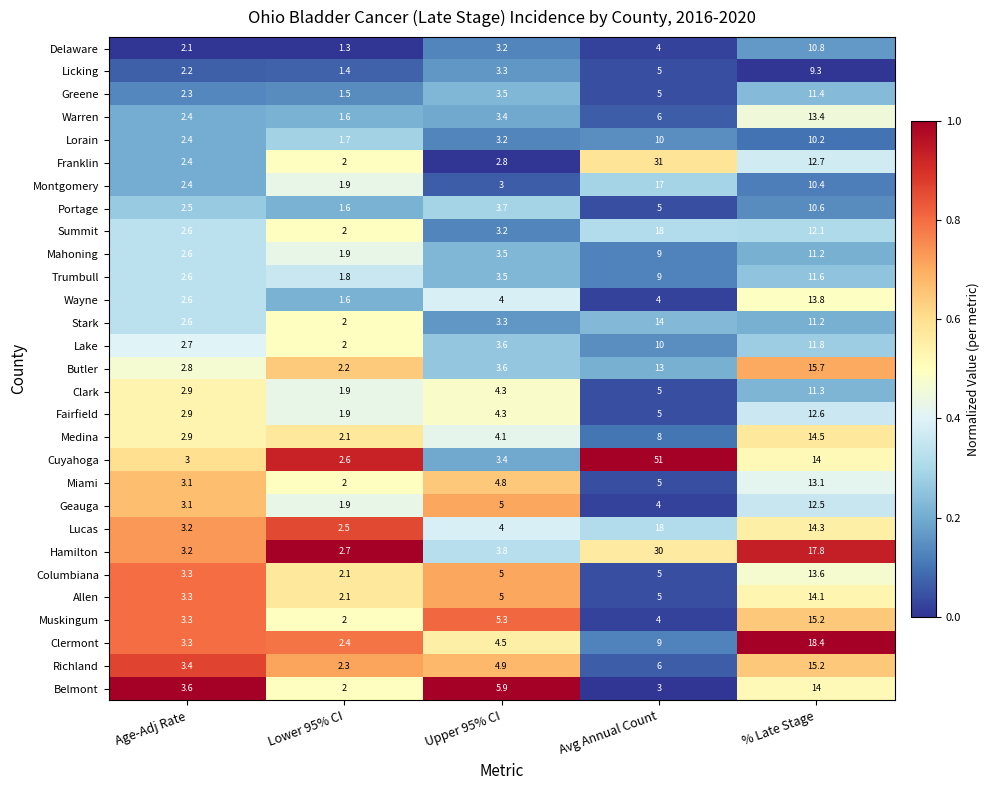

At which label is Mahoning closest to 6?

Upper 95% CI